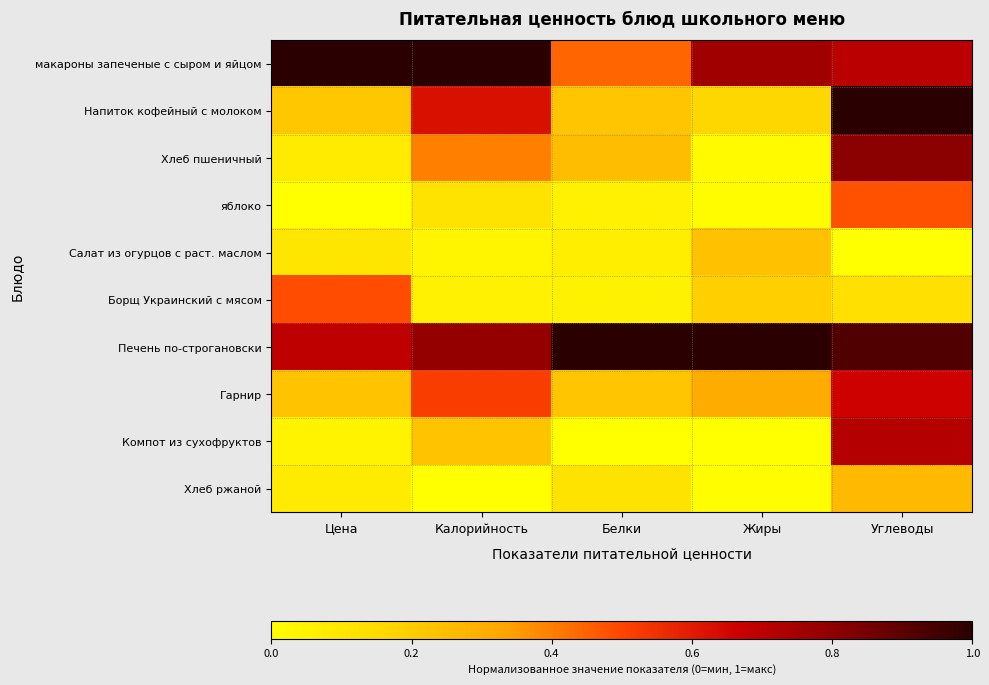

At which category is the sum across all series the highest?

Углеводы